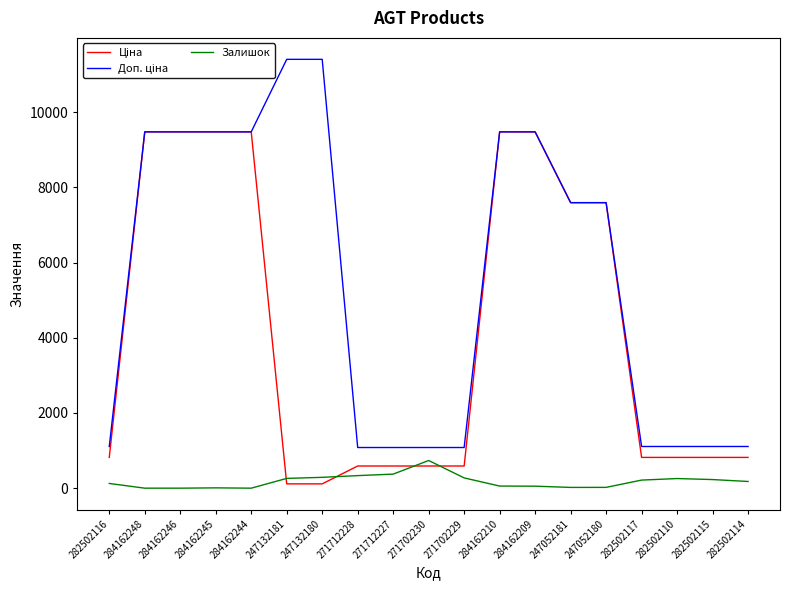

True or false: Залишок has a value of 56.0 at 284162210.

True